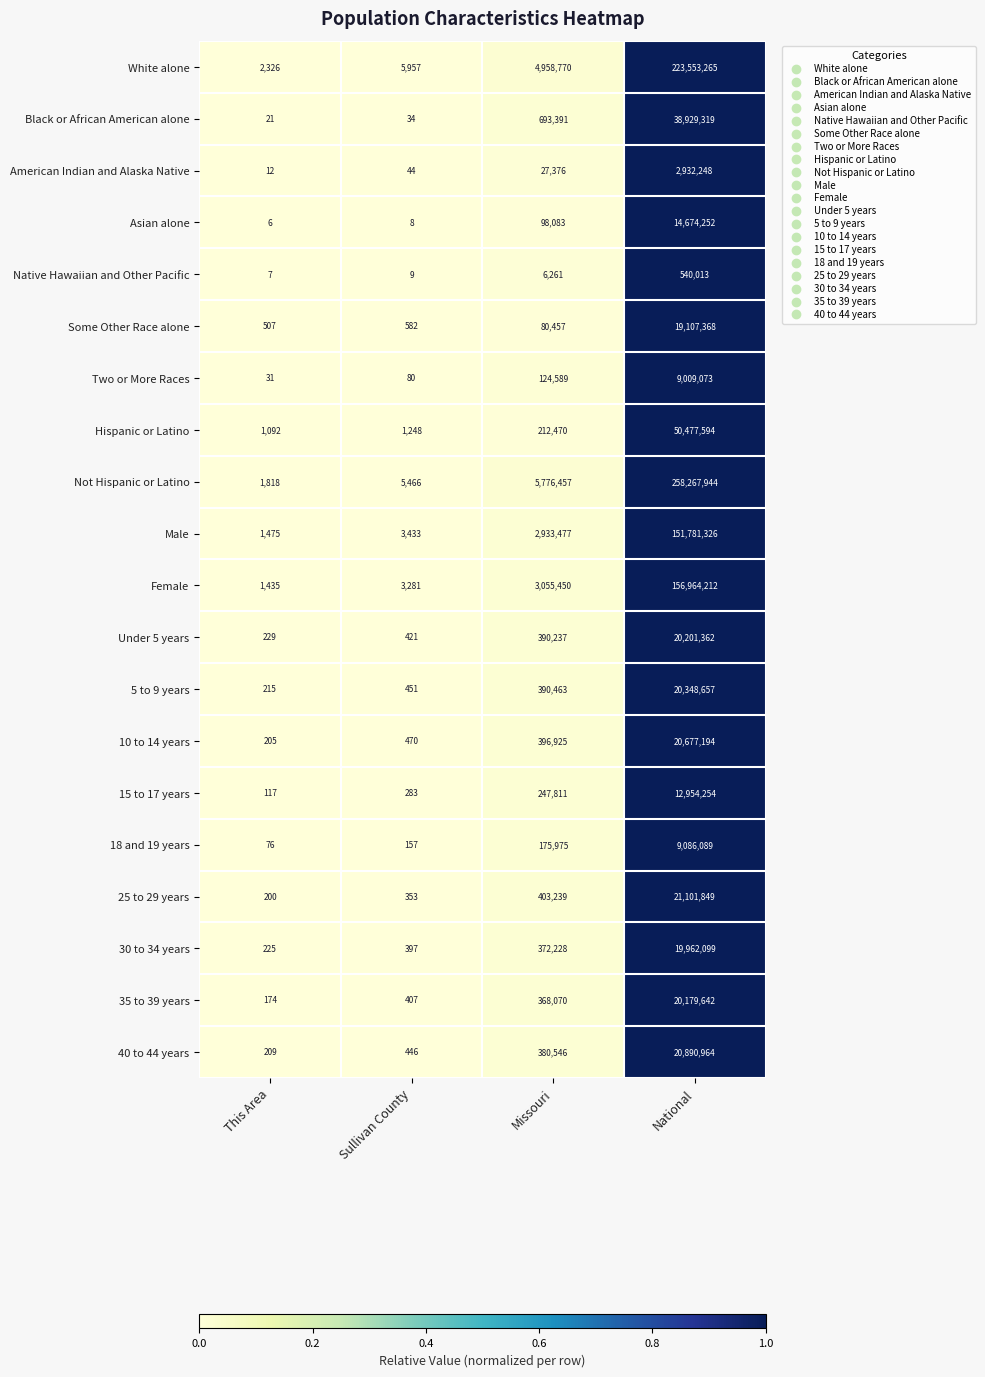

The 15 to 17 years series shows 408686 at Missouri. True or false?

False